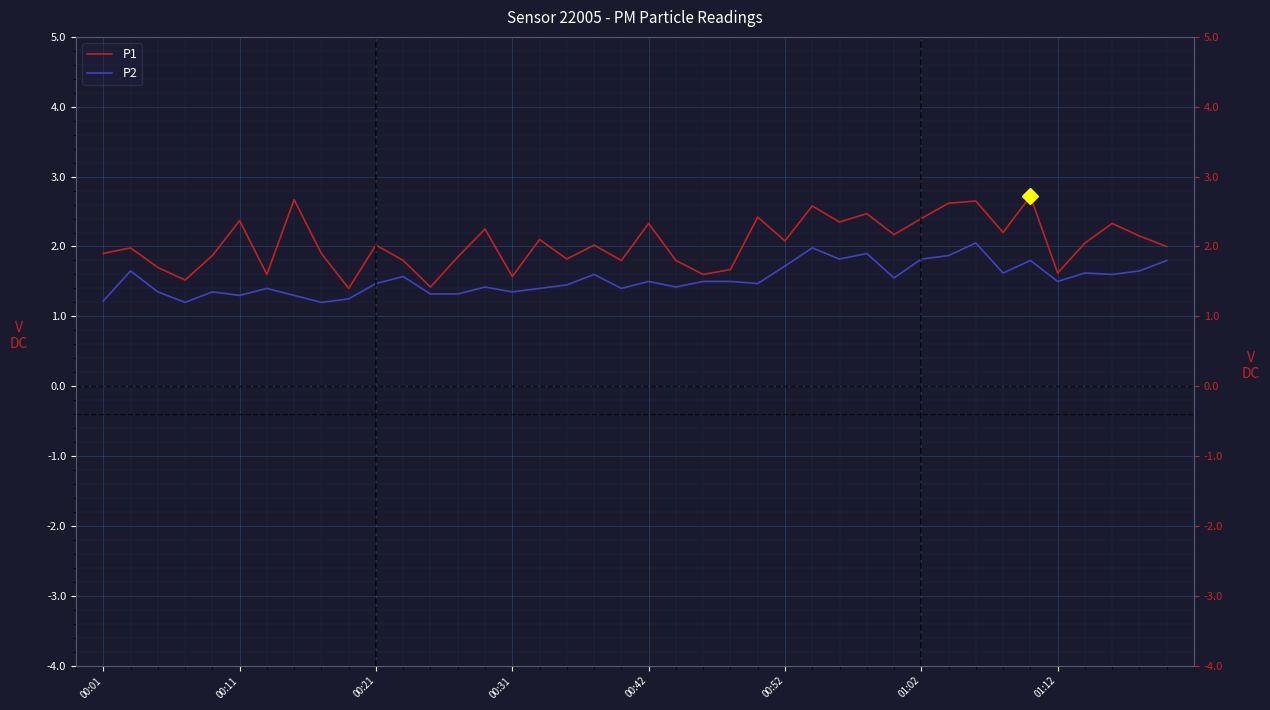

At how many categories does at least one series exceed 1?

40